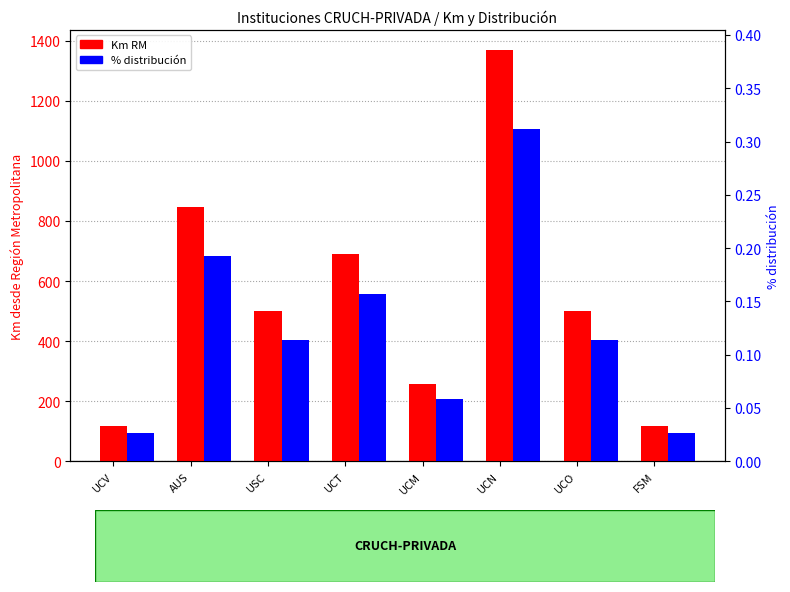

What value does the Km RM series have at UCN?

1368.2